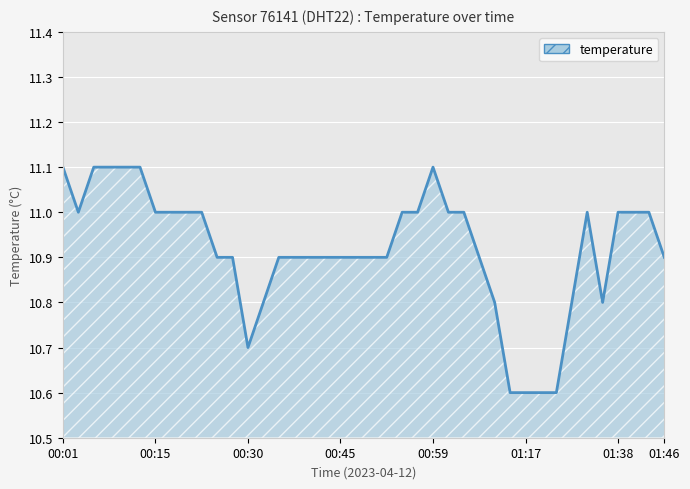

Count the number of data series in this chart.

1